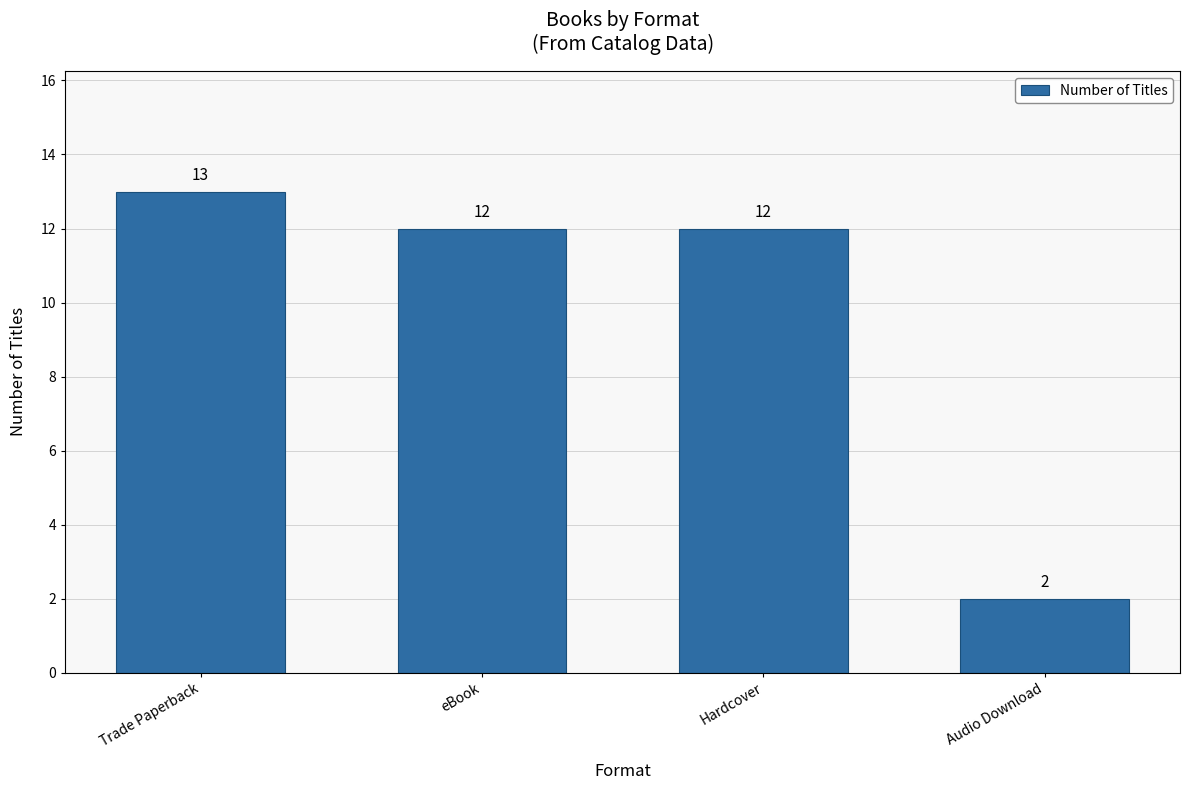

What is the minimum value shown in the chart?

2